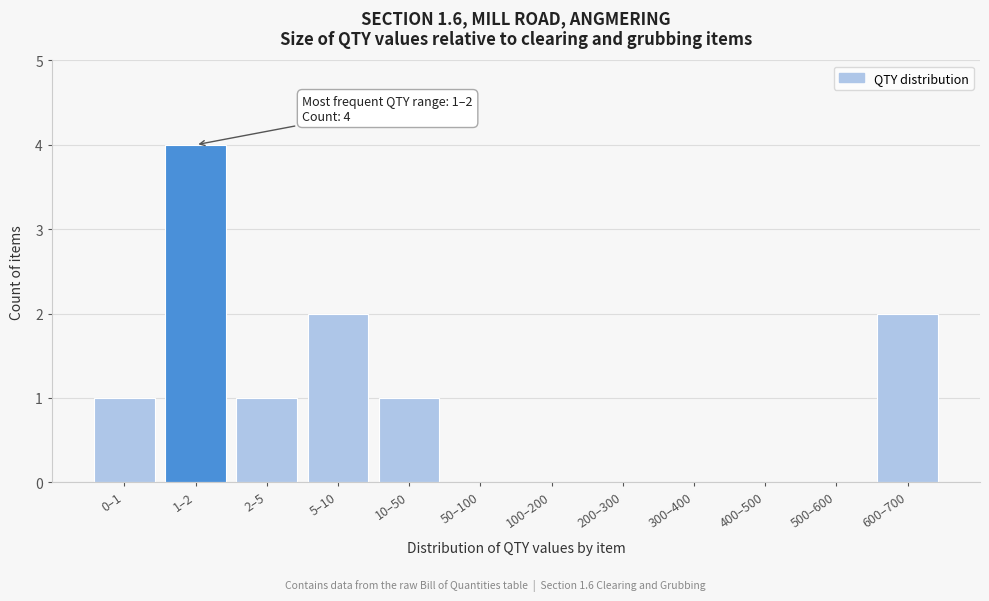

Reading right to left, what are all the values shown in this chart?

600–700=2	500–600=0	400–500=0	300–400=0	200–300=0	100–200=0	50–100=0	10–50=1	5–10=2	2–5=1	1–2=4	0–1=1